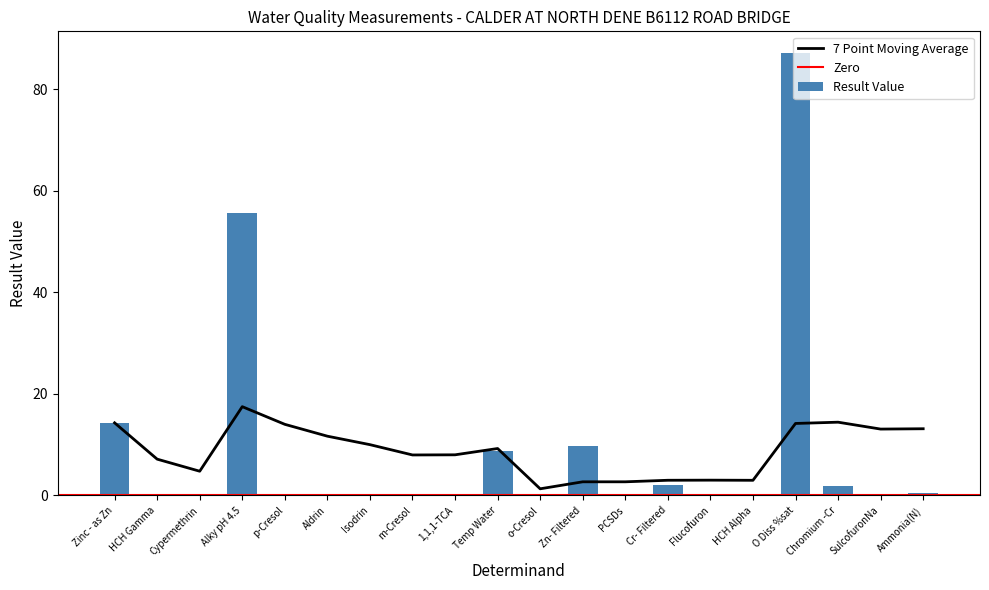

The 7 Point Moving Average series shows 23.1 at Ammonia(N). True or false?

False